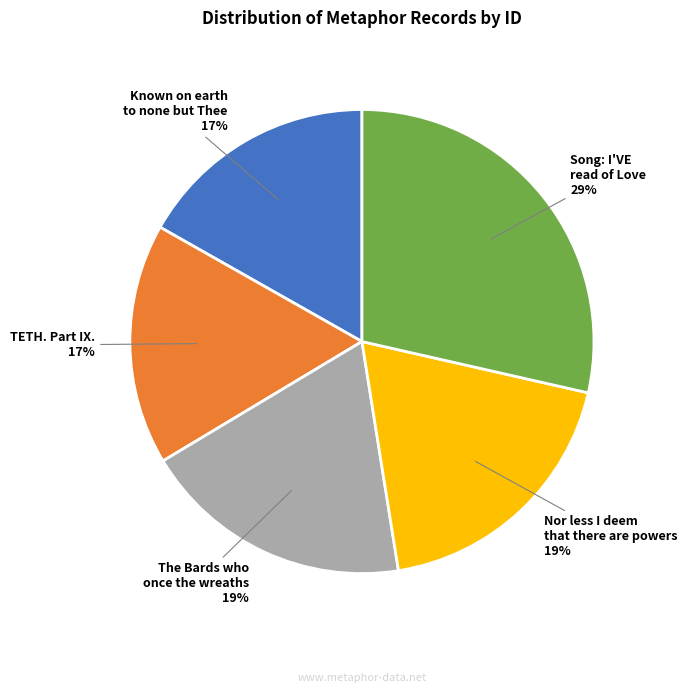

Is there any slice that represents more than half of the pie?

No